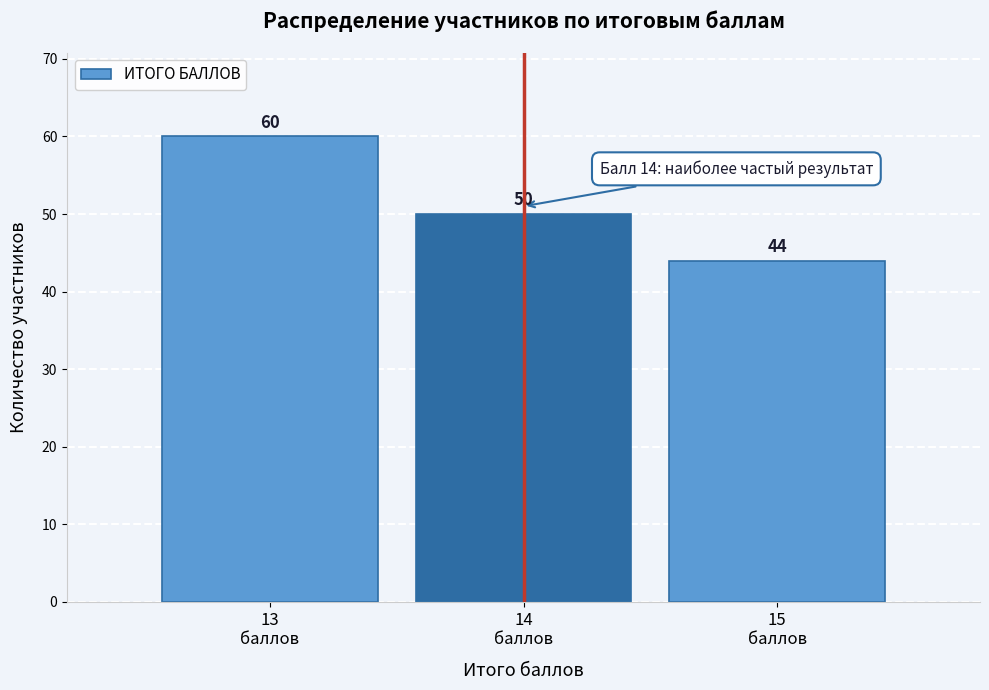

Reading left to right, list all the values displayed in this chart.

60	50	44